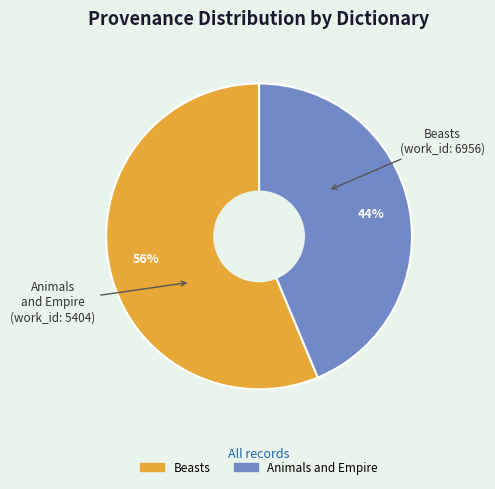

Which category has the biggest portion of the pie?

Beasts